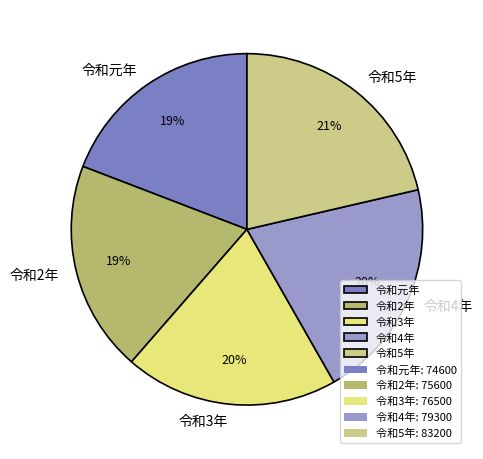

Is there any slice that represents more than half of the pie?

No